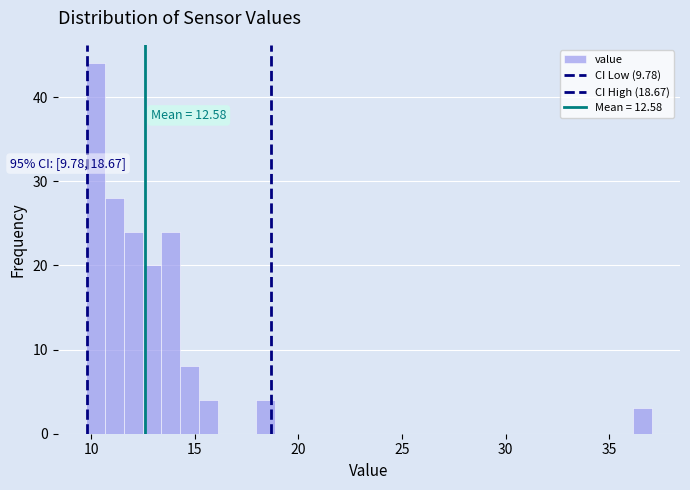

Around what value on the x-axis is the tallest bar? Give the approximate position of its centre, as read against the axis.

10.0